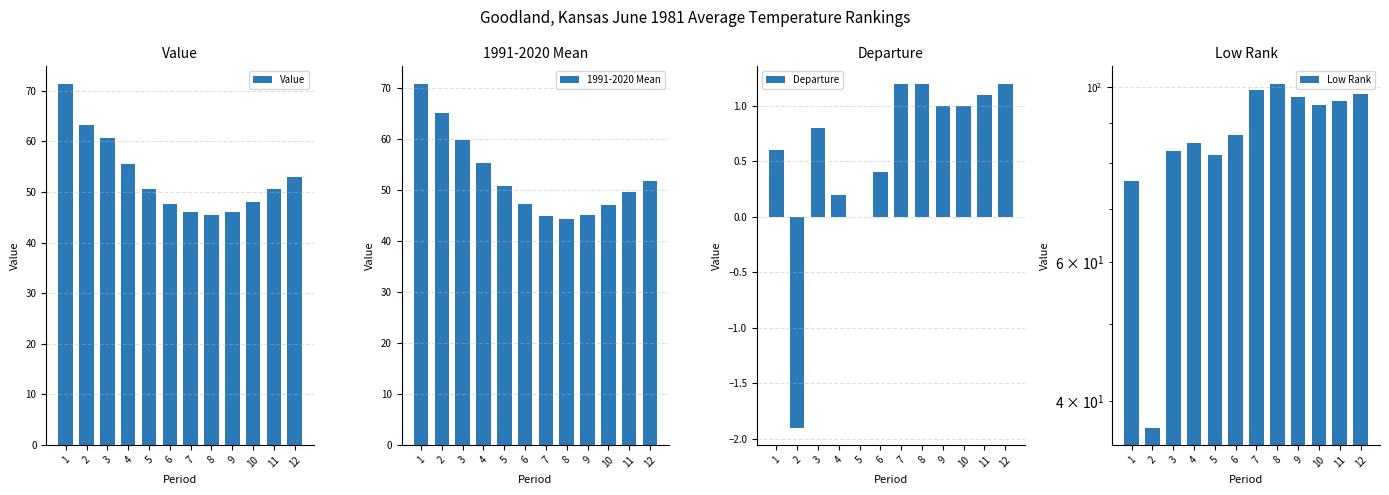

Rank the series at 4 from highest to lowest value.

Low Rank, Value, 1991-2020 Mean, Departure